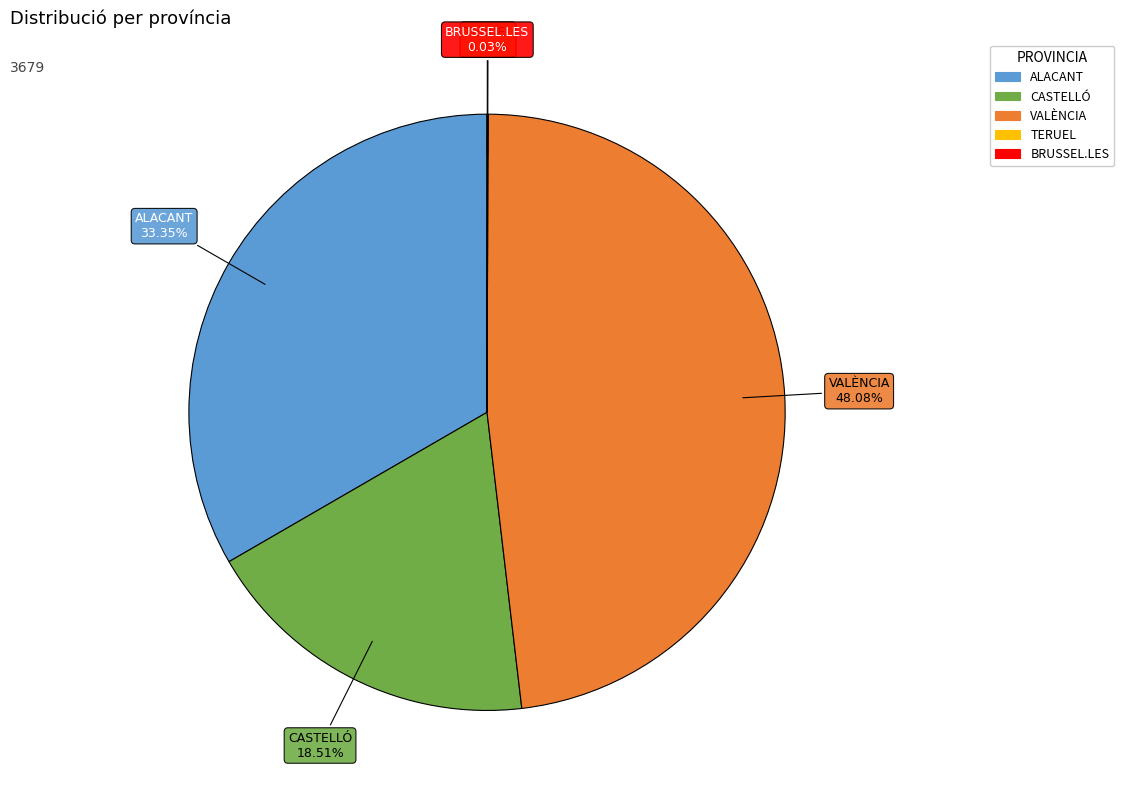

Is there any slice that represents more than half of the pie?

No